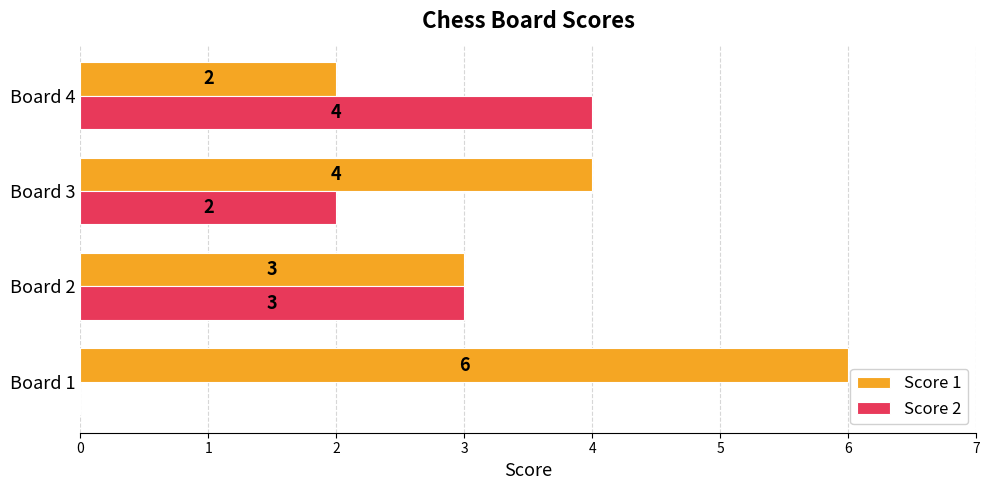

At which label is Score 1 closest to 4?

Board 3